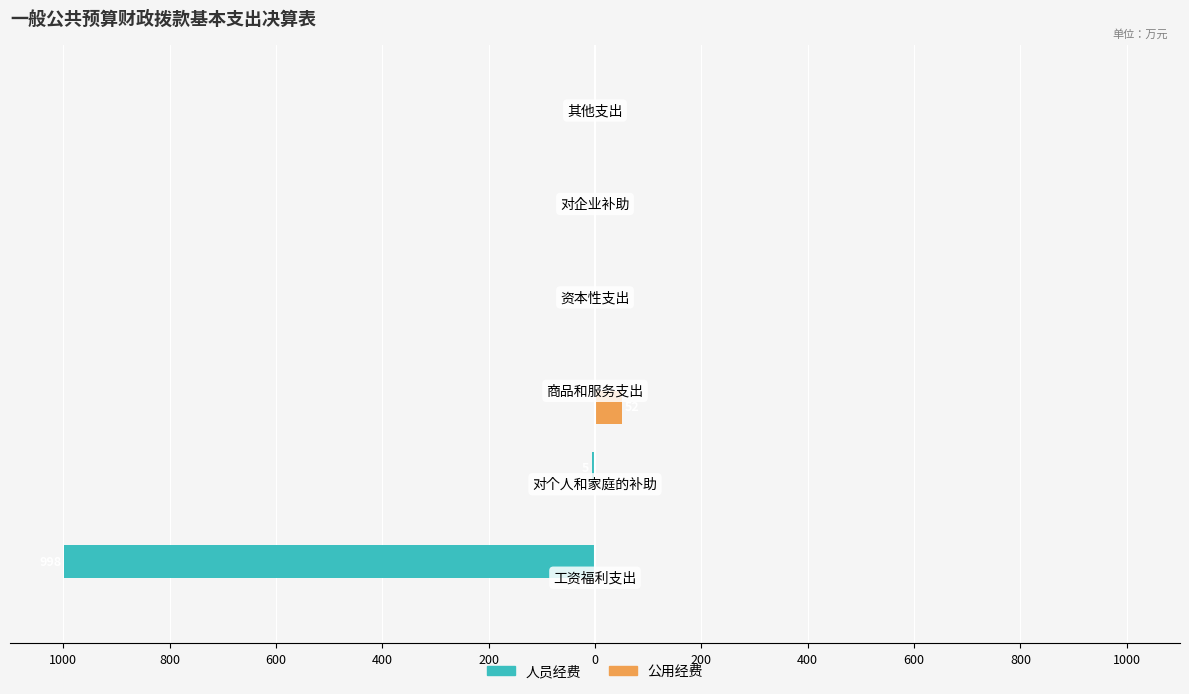

What are all the series names shown in the legend?

人员经费, 公用经费